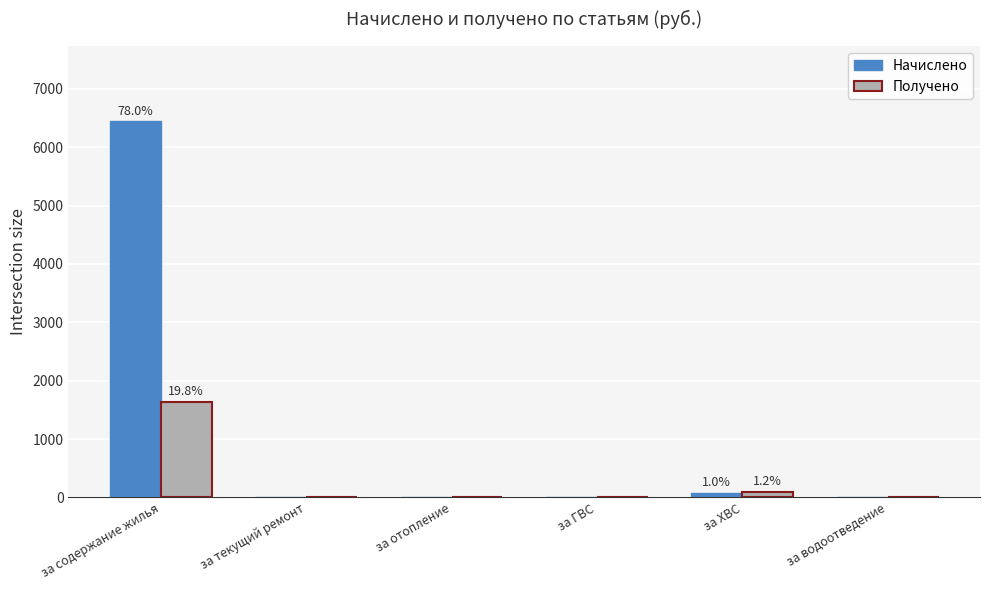

Where is Получено nearest to the value 817?

за ХВС